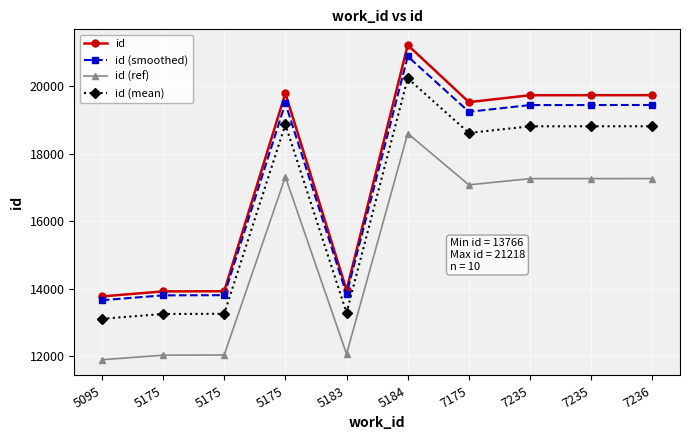

List the labels in order of id (ref) value, largest first.

5184, 5175, 7236, 7235, 7235, 7175, 5183, 5175, 5175, 5095